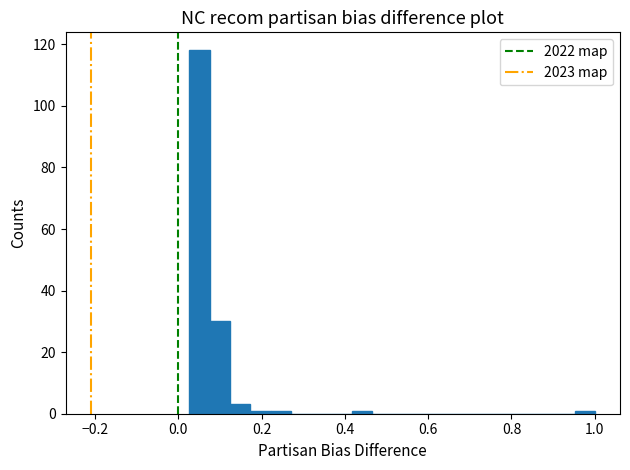

Read against the x-axis, roughly where is the centre of the tallest bar?

0.06